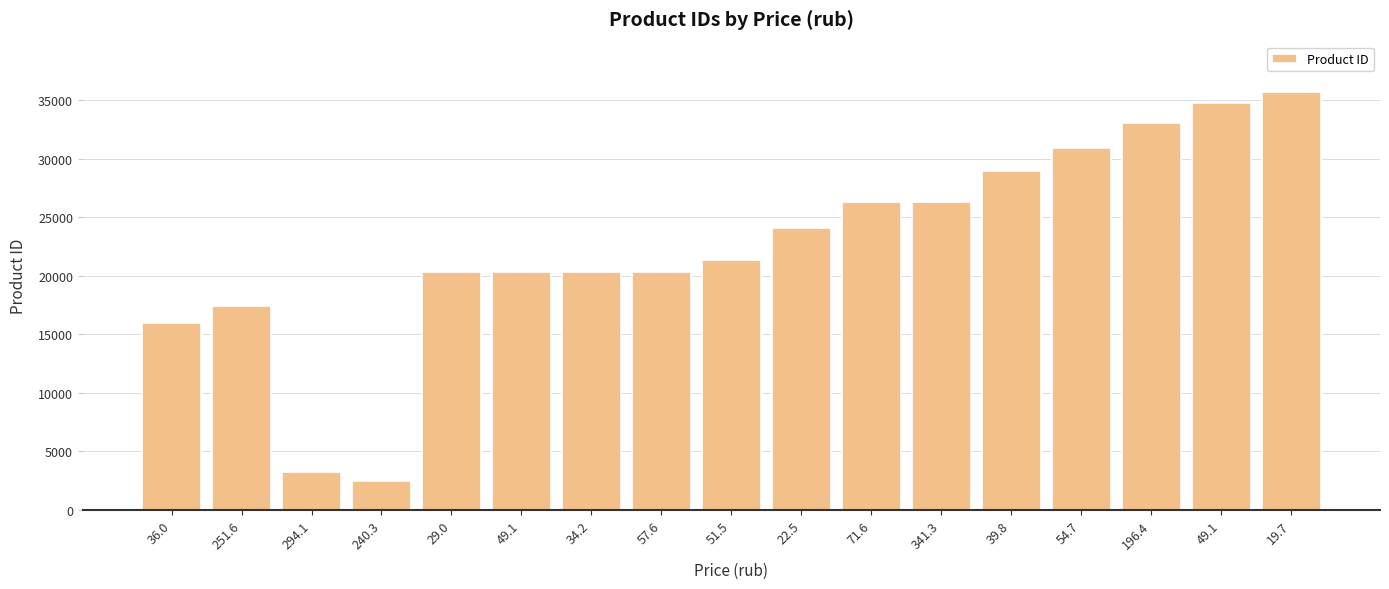

True or false: the data shows 34788 at 49.1.

True